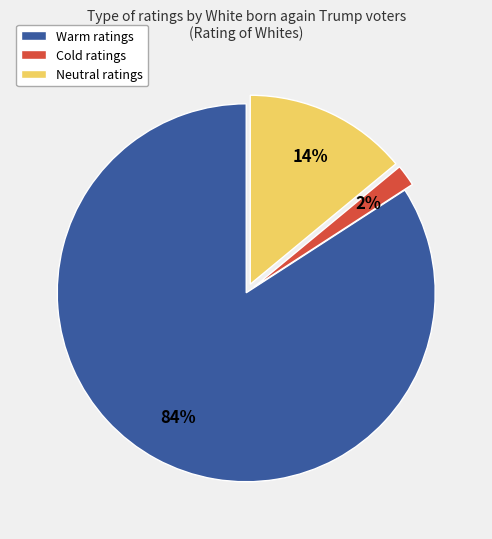

To the nearest percent, what is the difference between the largest and smallest slice percentages?

82%